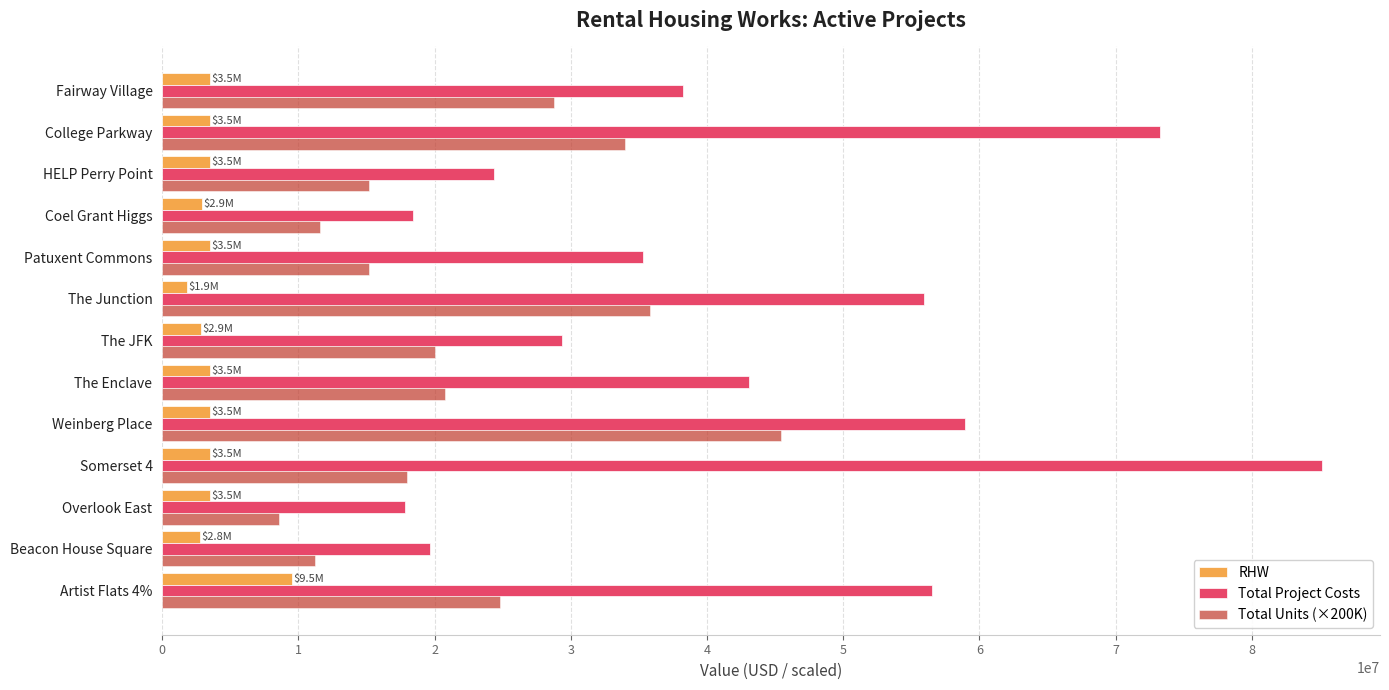

Which series has the widest spread of values?

Total Project Costs